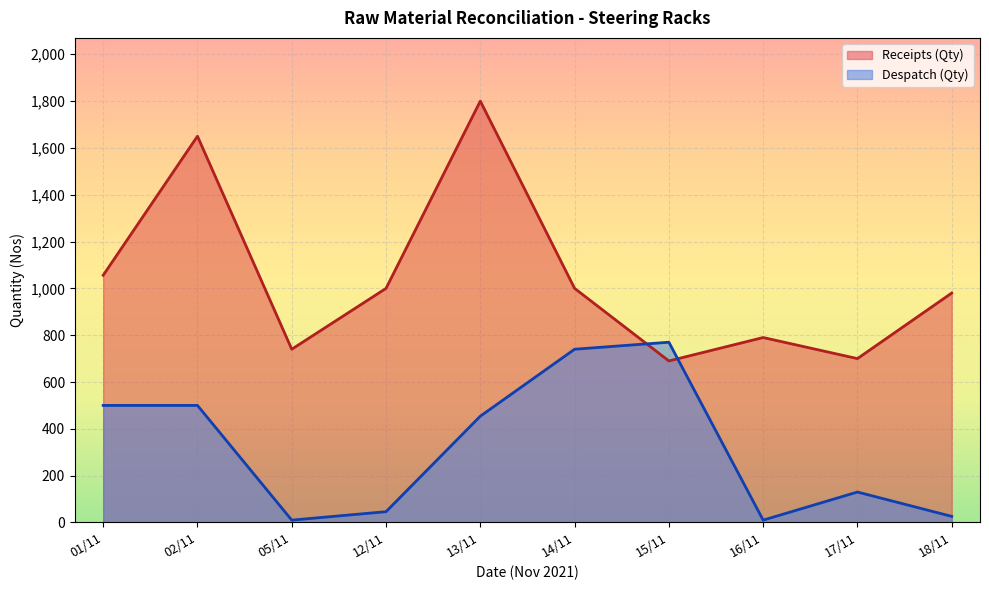

List the series in order of their overall mean, lowest first.

Despatch (Qty), Receipts (Qty)